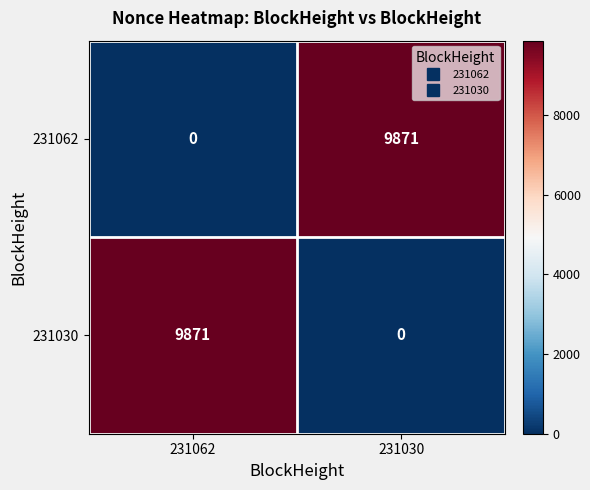

Reading left to right, list all the values displayed in this chart.

231062: 231062=0	231030=9871
231030: 231062=9871	231030=0